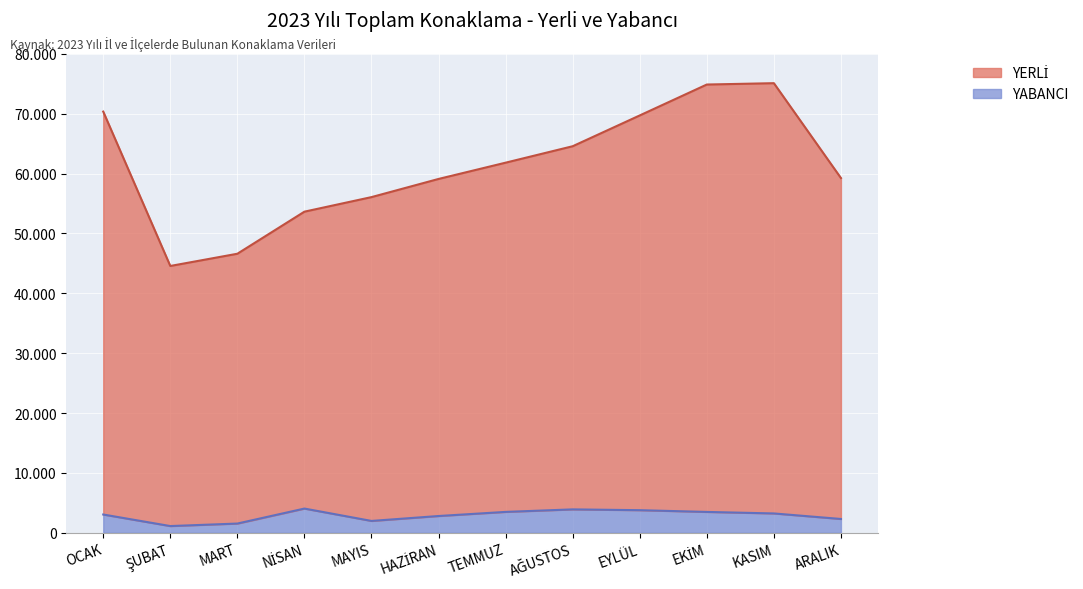

True or false: YERLİ and YABANCI intersect in this chart.

False